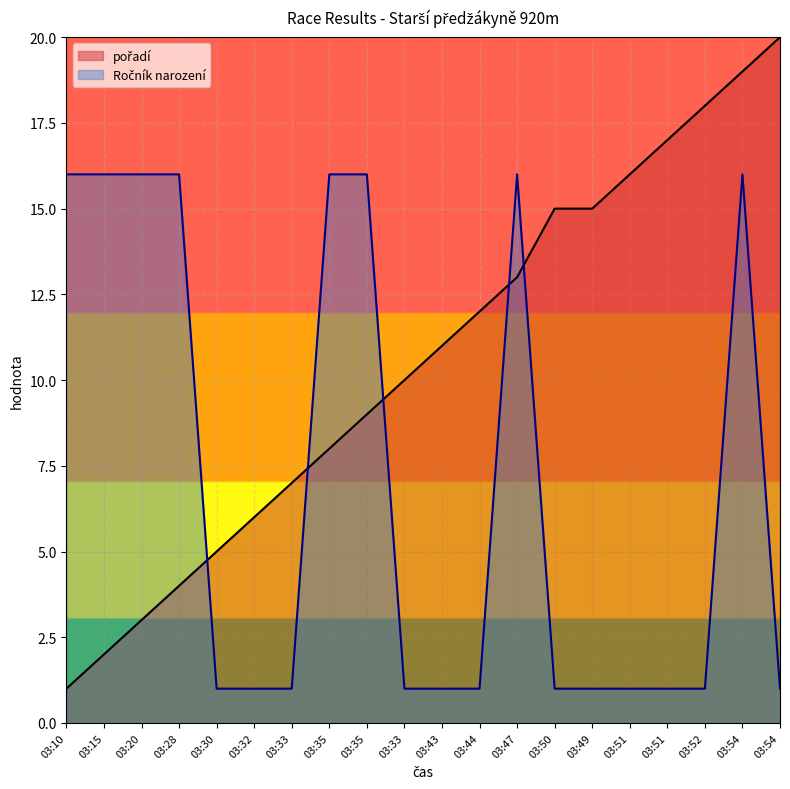

Rank the series at 03:35 from highest to lowest value.

Ročník narození, pořadí